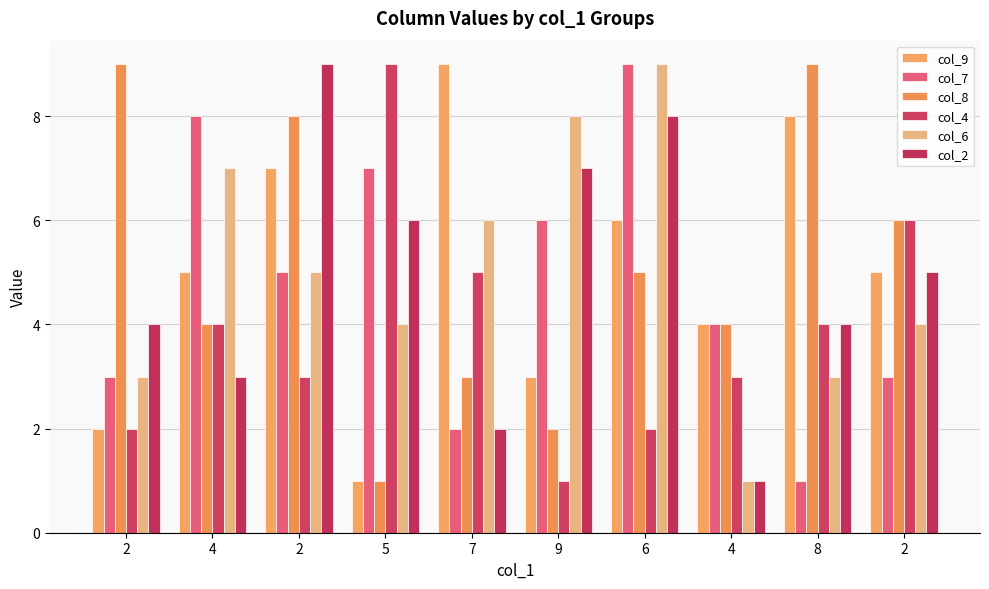

Count the number of categories in the chart.

10